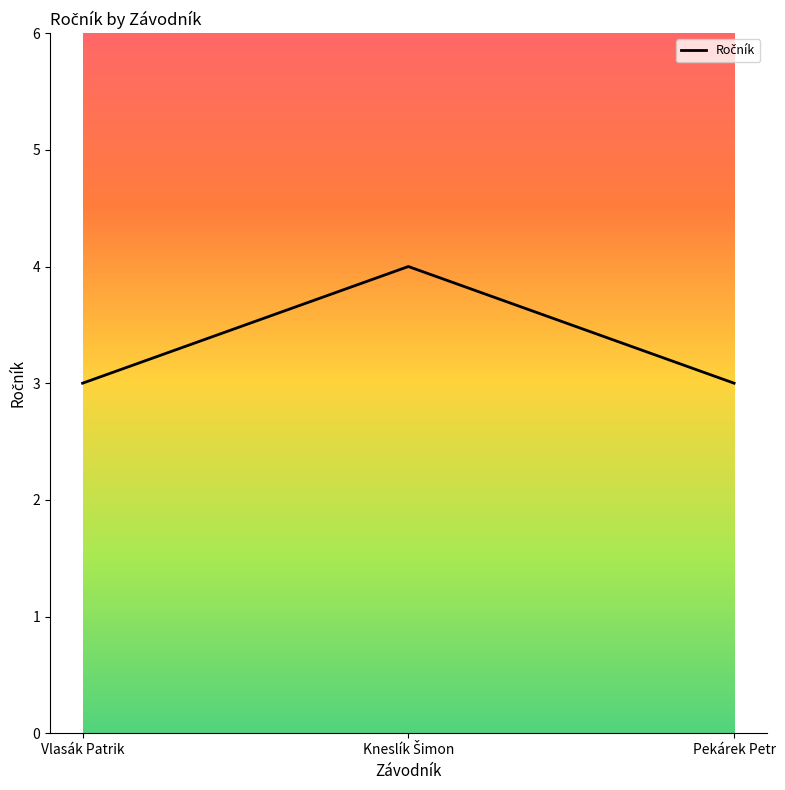

What is the ratio of the value at Vlasák Patrik to the value at Pekárek Petr?

1.0